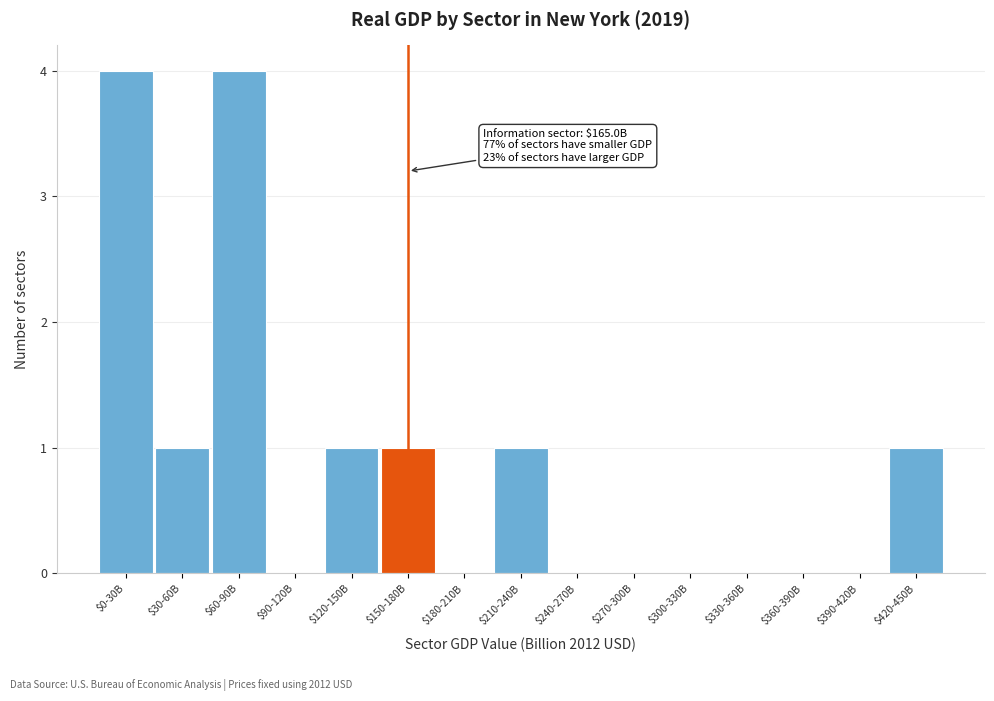

What is the sum of all values?

13